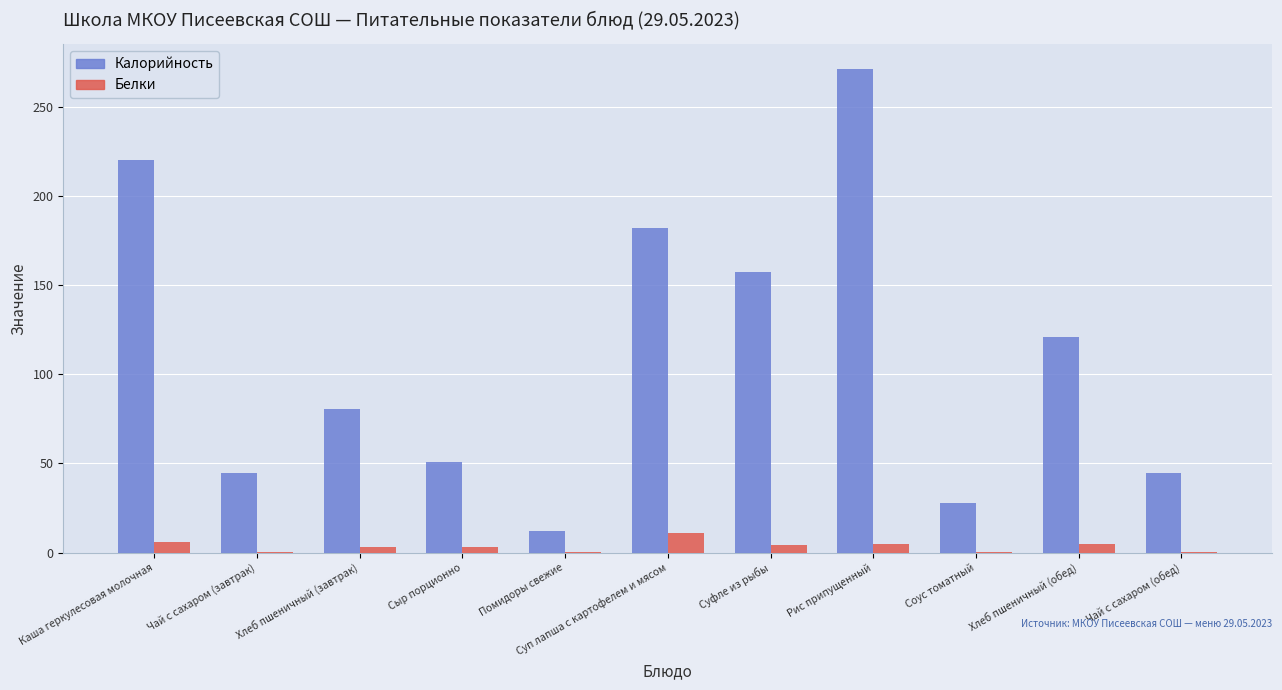

How many values in the Калорийность series exceed 80?

6